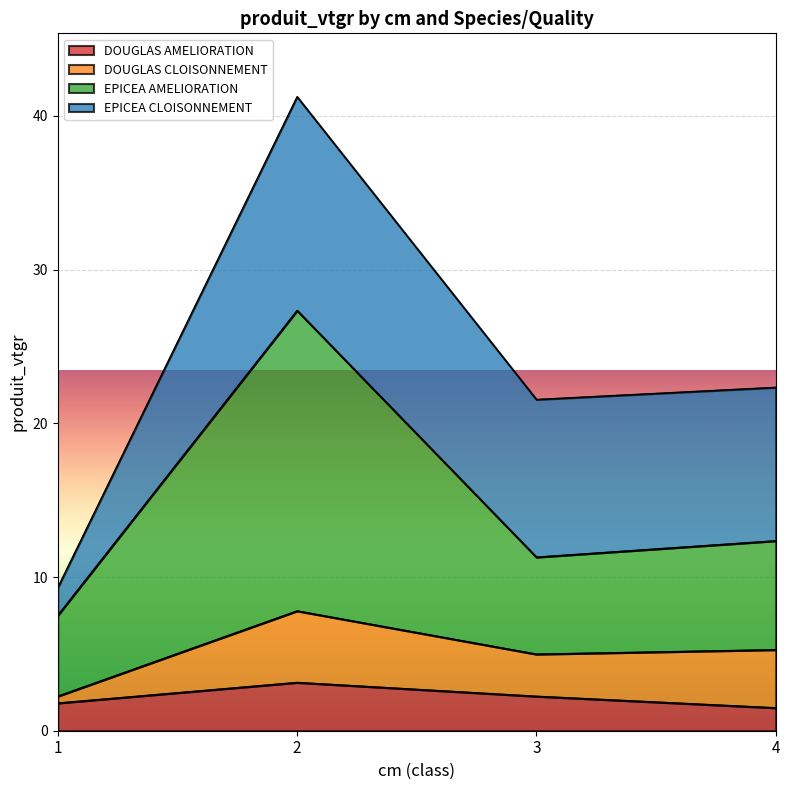

Which category has the highest value in the DOUGLAS AMELIORATION series?

2